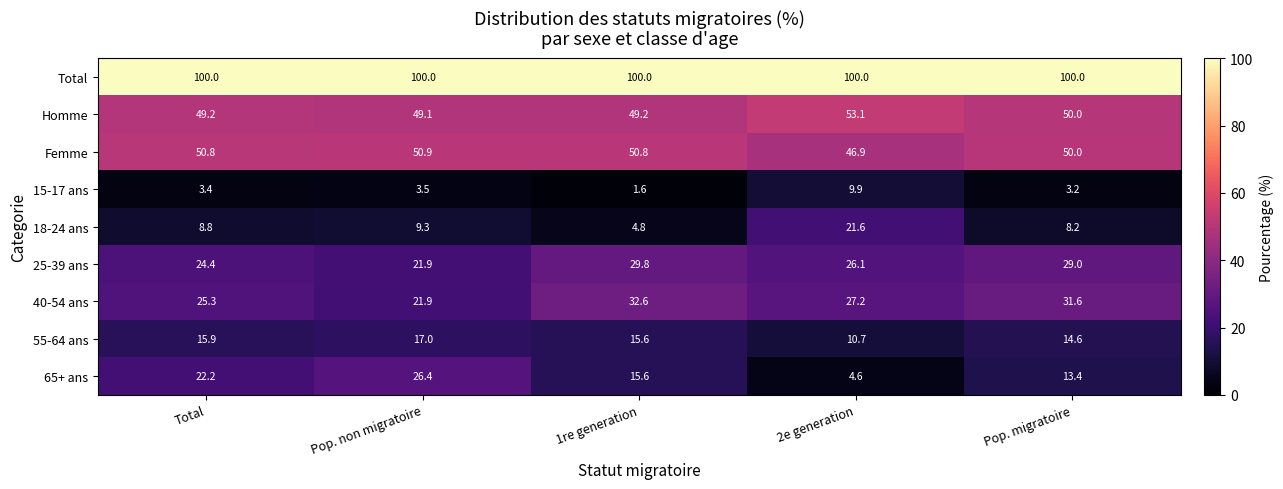

Rank the categories by 15-17 ans value from highest to lowest.

2e generation, Pop. non migratoire, Total, Pop. migratoire, 1re generation